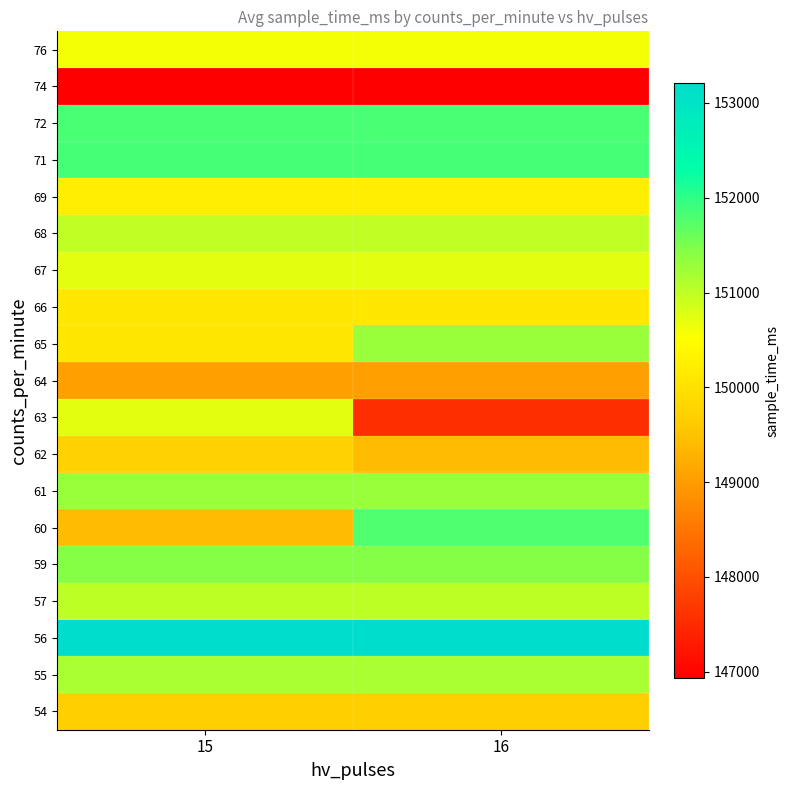

Reading left to right, extract all data points from this chart.

54: 15=149702	16=149702
55: 15=151173	16=151173
56: 15=153211	16=153211
57: 15=151020	16=151020
59: 15=151432	16=151432
60: 15=149428	16=151768
61: 15=151279	16=151279
62: 15=149730	16=149428
63: 15=150712	16=147549
64: 15=149053	16=149053
65: 15=150097	16=151279
66: 15=150102	16=150102
67: 15=150731	16=150731
68: 15=150987	16=150987
69: 15=150240	16=150240
71: 15=151854	16=151854
72: 15=151823	16=151823
74: 15=146932	16=146932
76: 15=150604	16=150604